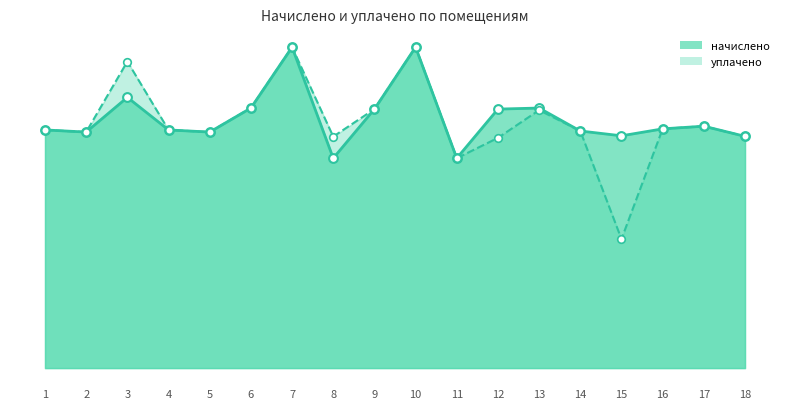

Which series contains the highest Y value?

начислено